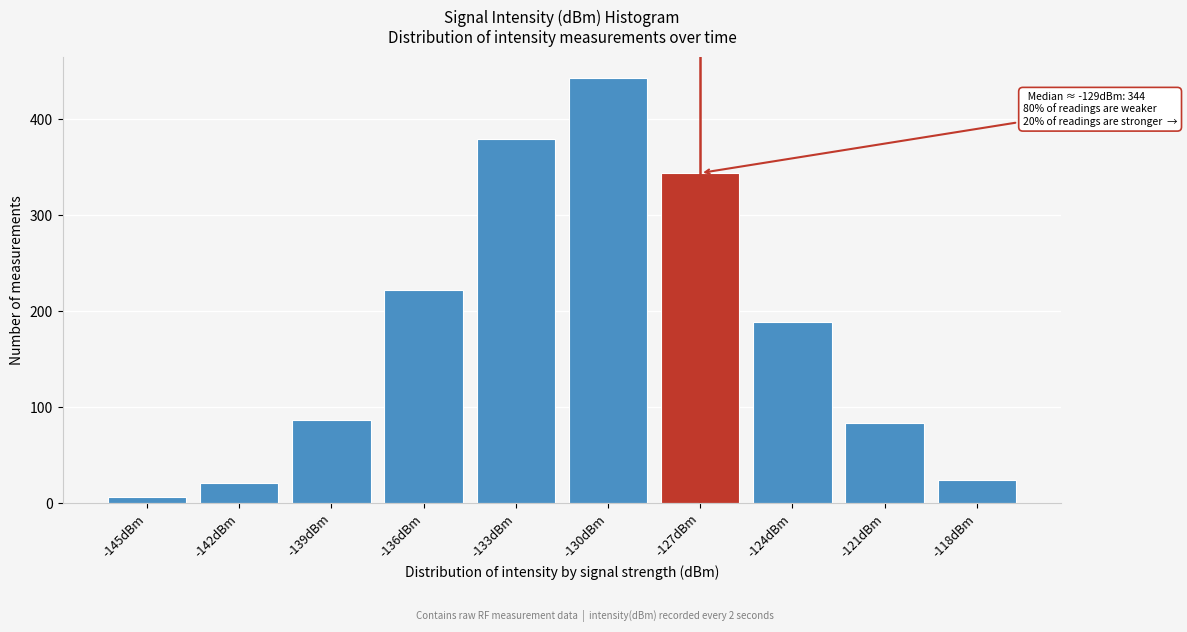

Reading right to left, list all the values displayed in this chart.

24	84	189	344	443	379	222	87	21	7